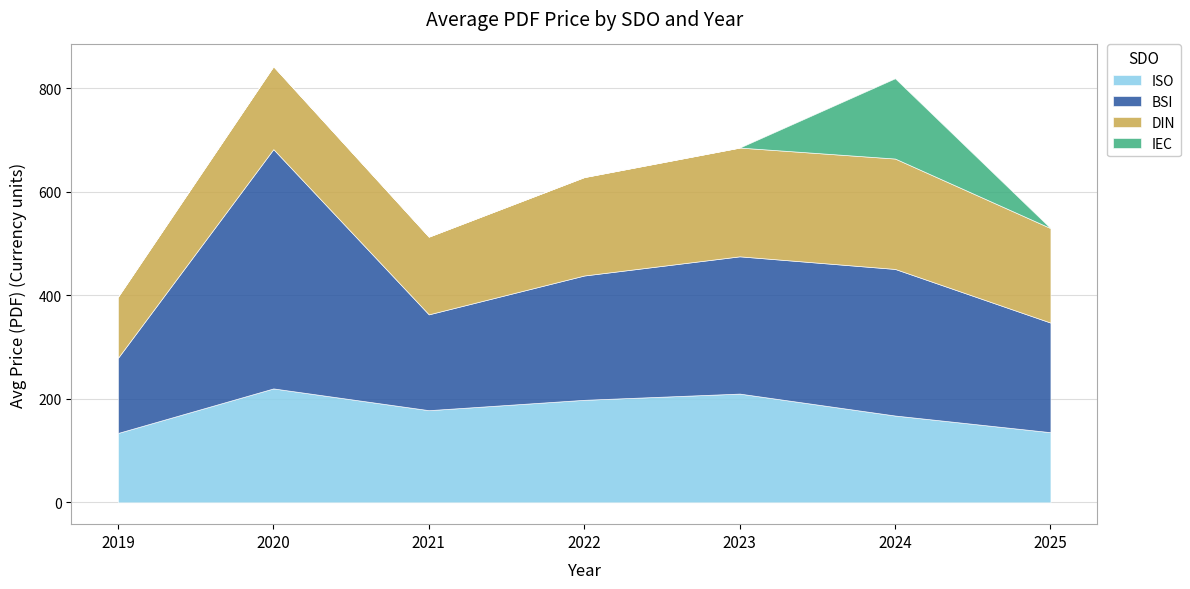

How many data points in BSI are above 250?

3